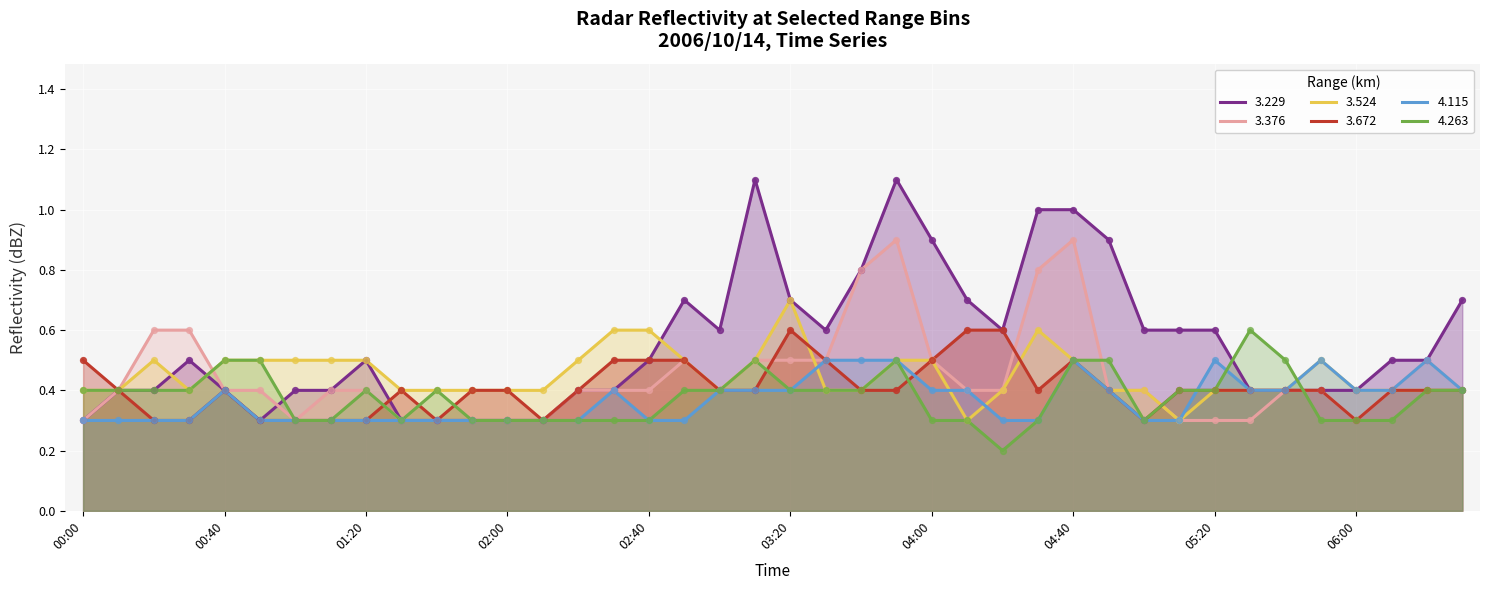

Which series has the largest total across all categories?

3.229